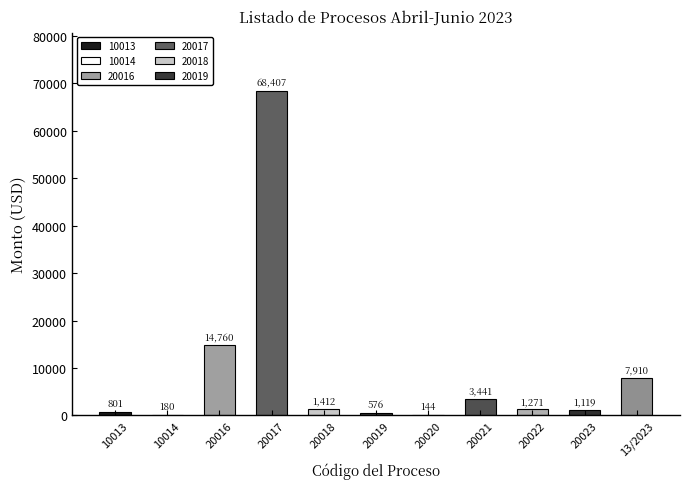

Where does the data first go above 1271?

20016